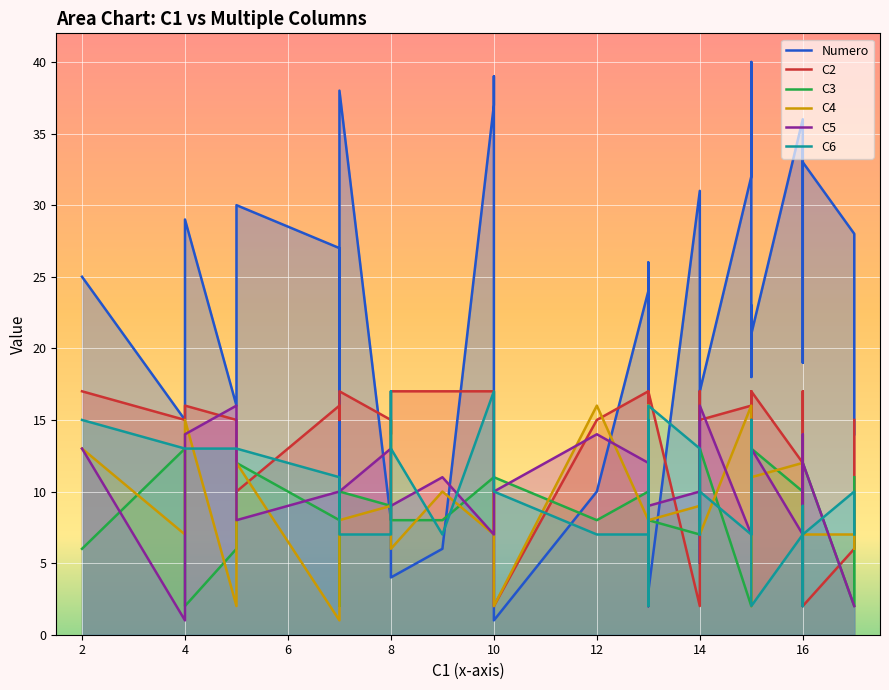

At 10, list the series in order from smallest to largest.

C4, C3, C5, C6, C2, Numero